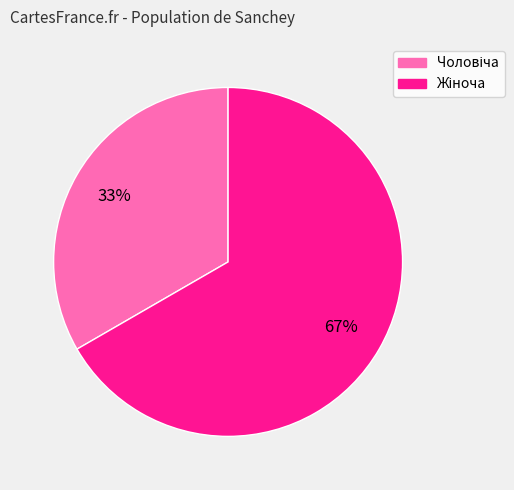

To the nearest percent, what is the average slice percentage?

50%